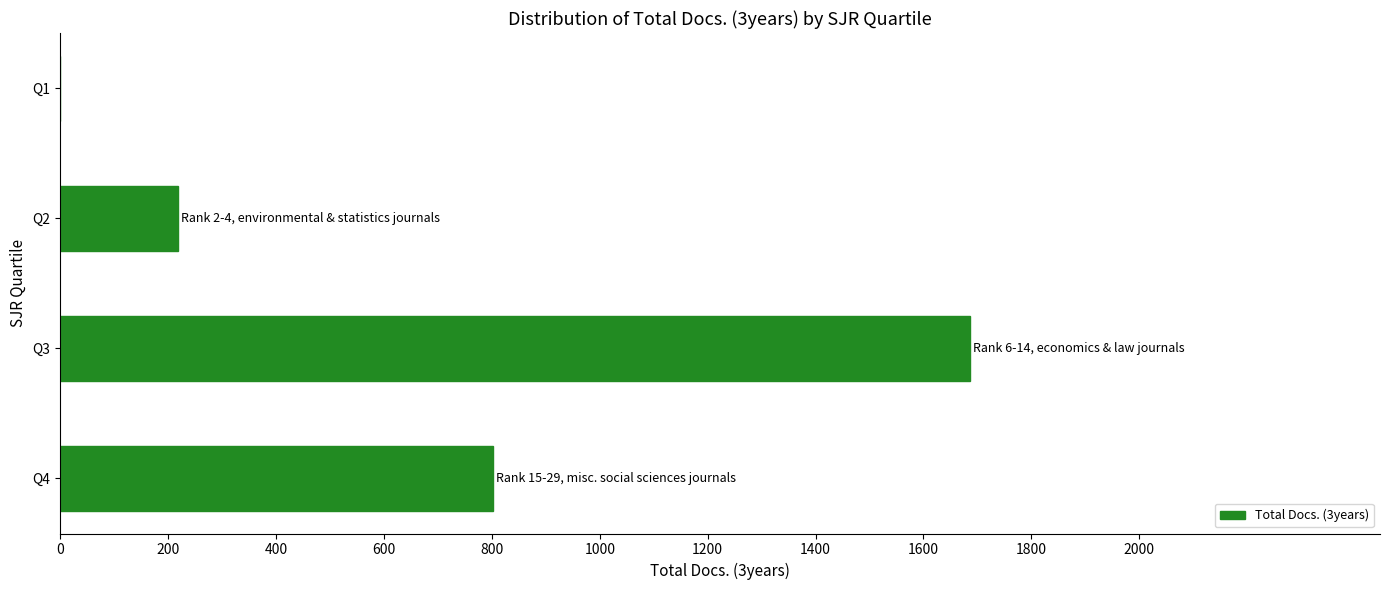

Count the values in the range 219 to 1687.

3